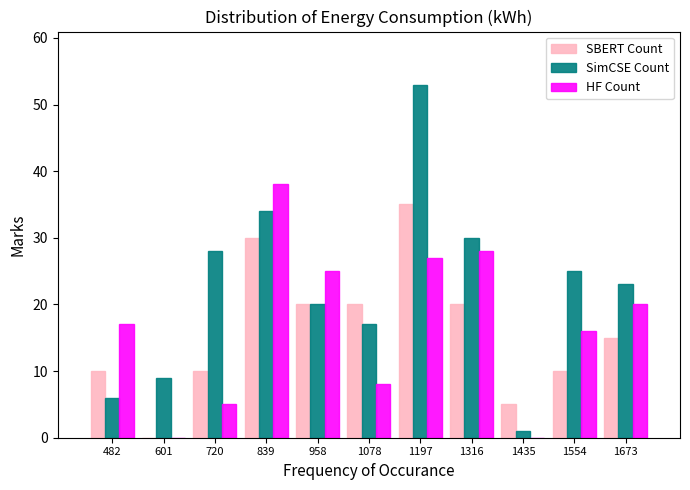

What is the height of the SimCSE Count bar covering 1260 to 1380 on the x-axis? Neither the bar edges nor the heights are printed on the chart, so give them approximately, as read against the axes.

30